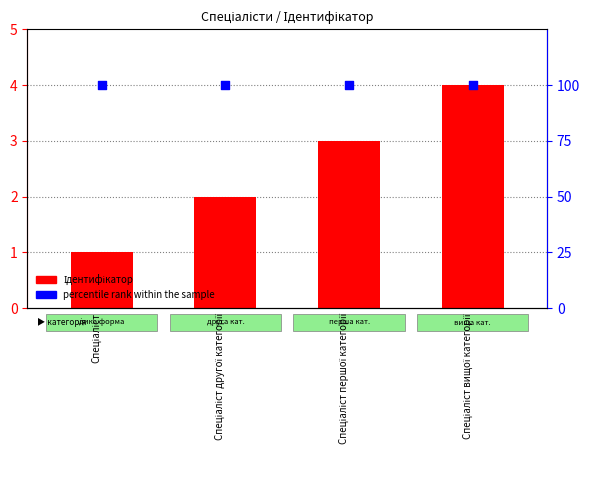

At which category is the sum across all series the highest?

Спеціаліст вищої категорії